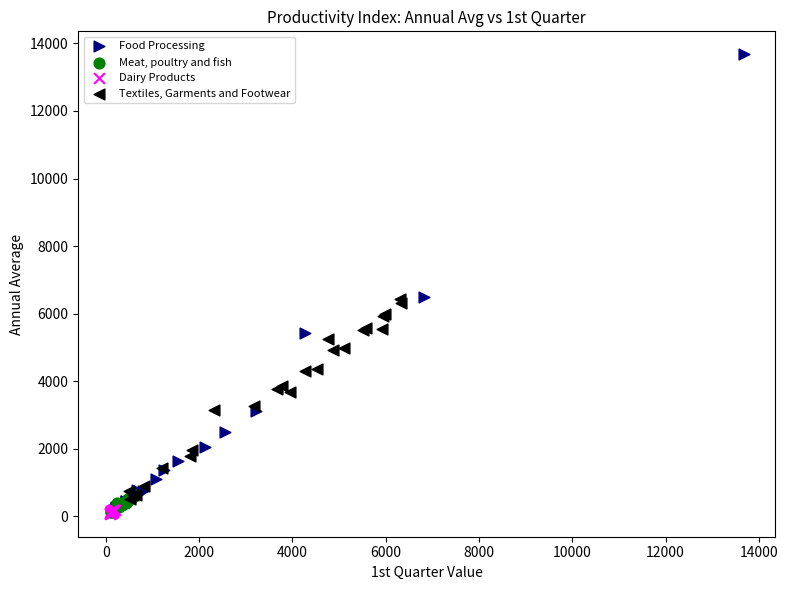

What are all the series names shown in the legend?

Food Processing, Meat, poultry and fish, Dairy Products, Textiles, Garments and Footwear